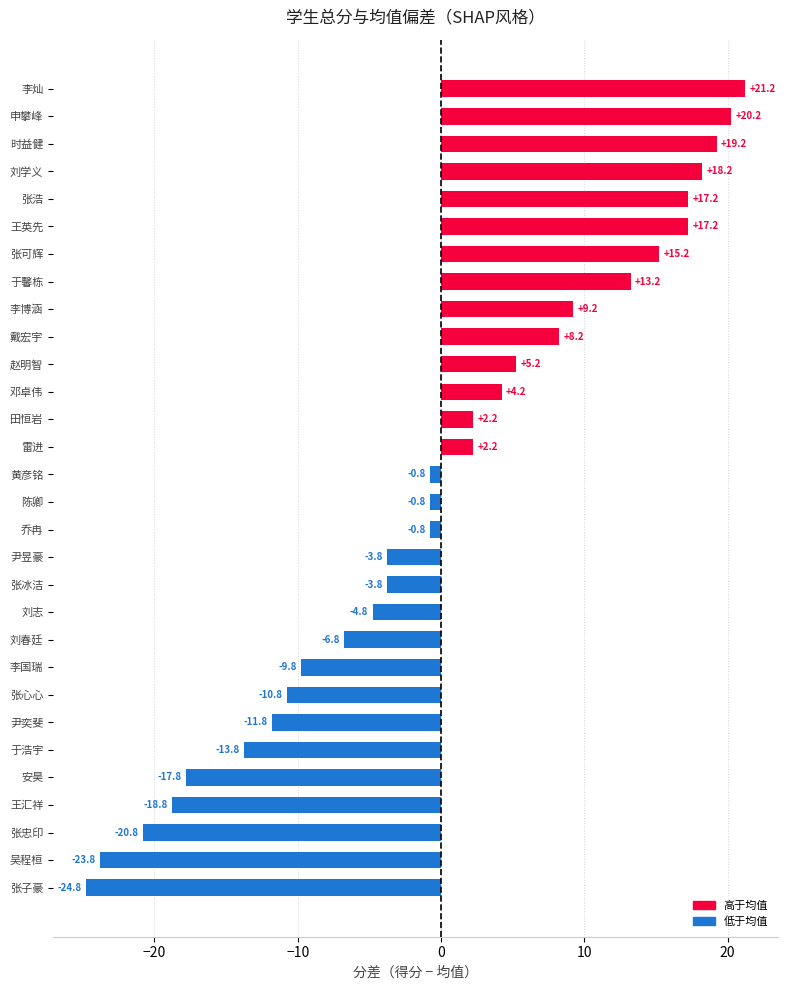

What is the smallest value displayed?

-24.8